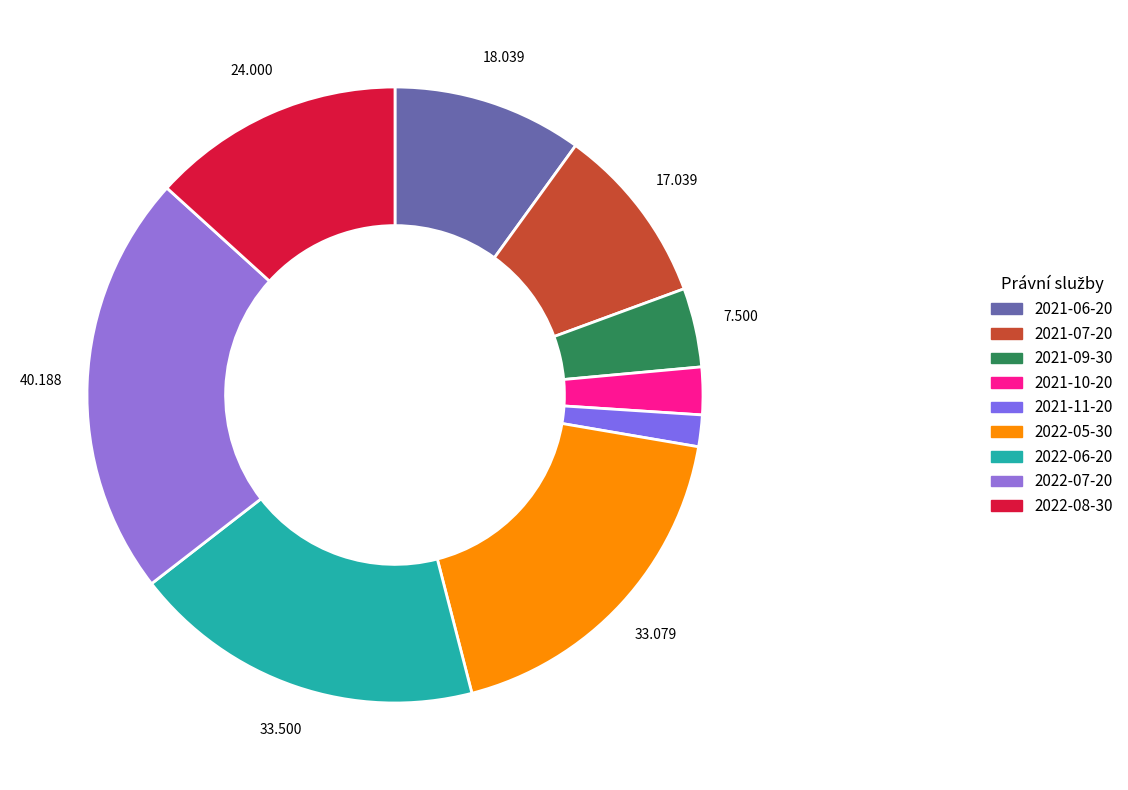

How many slices are in this pie chart?

9